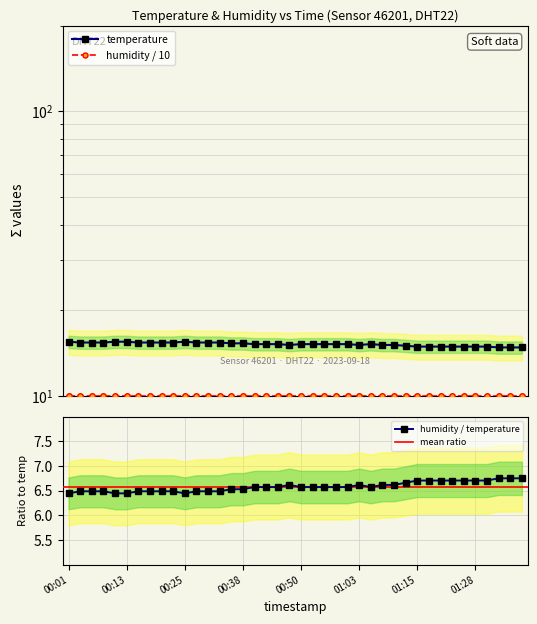

What is the label of the 22nd point from the right?

00:45